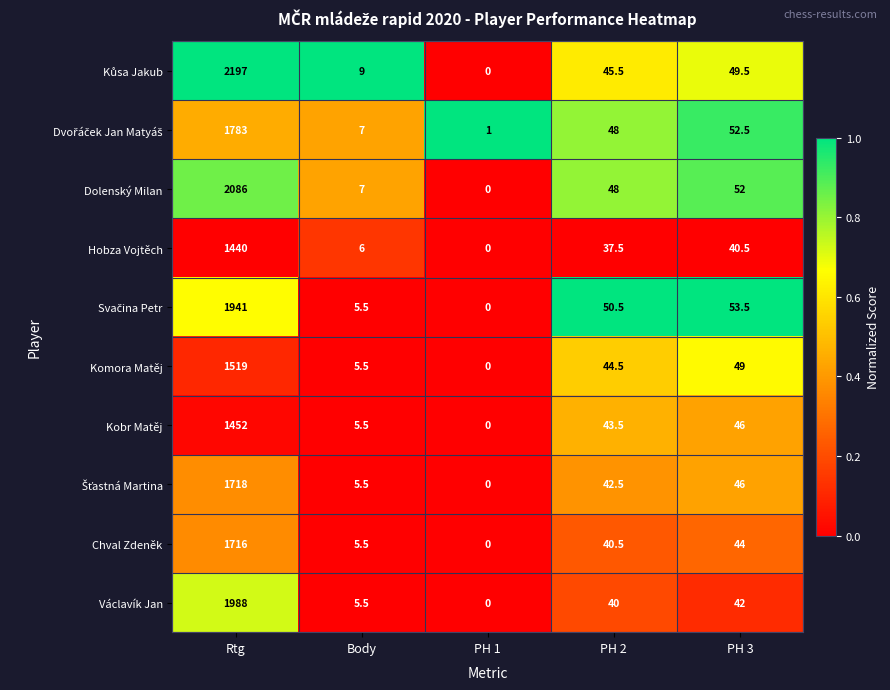

What is the difference between the highest and lowest values at PH 2?

13.0